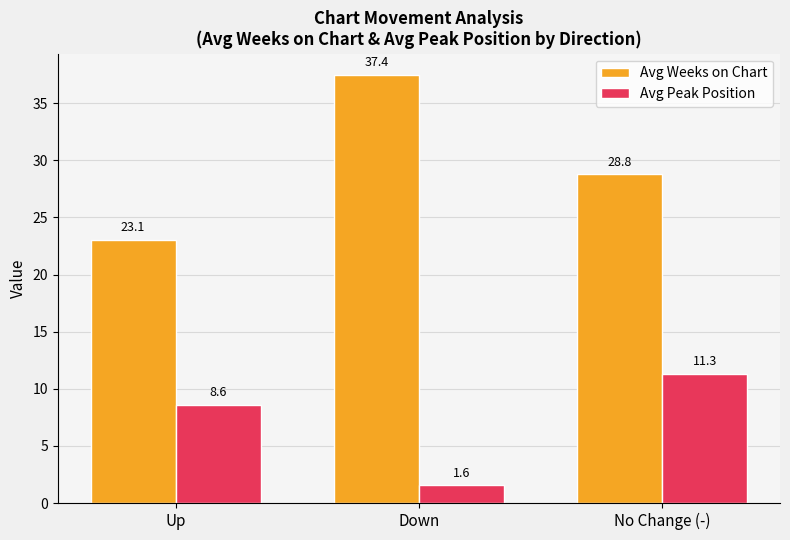

What is the sum of all Avg Peak Position values?

21.5